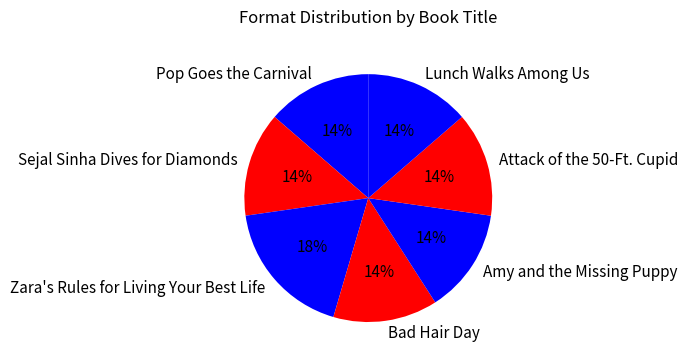

Do Attack of the 50-Ft. Cupid and Pop Goes the Carnival together represent more than half of the pie?

No